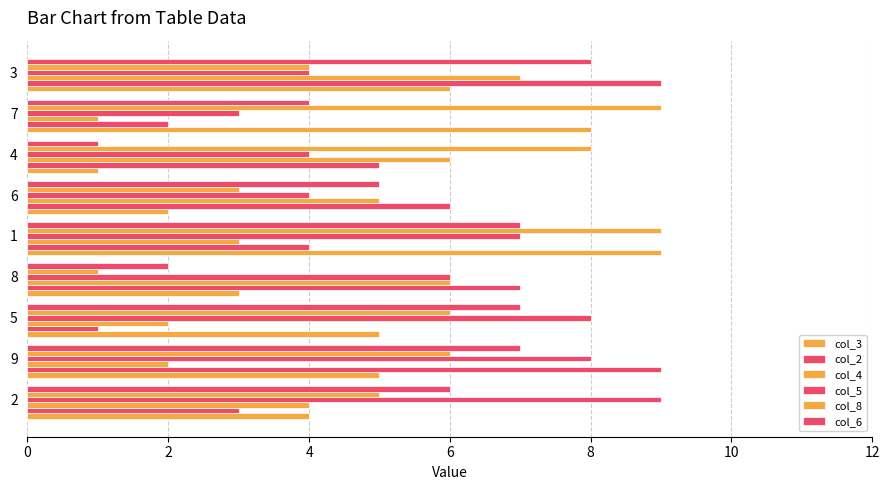

Count the number of categories in the chart.

9